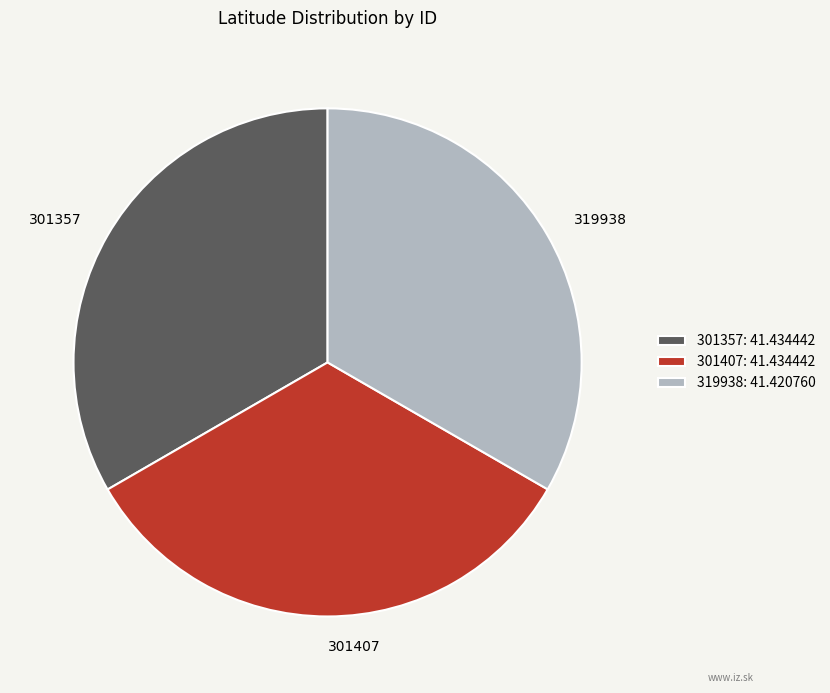

Is there a majority slice in this chart?

No